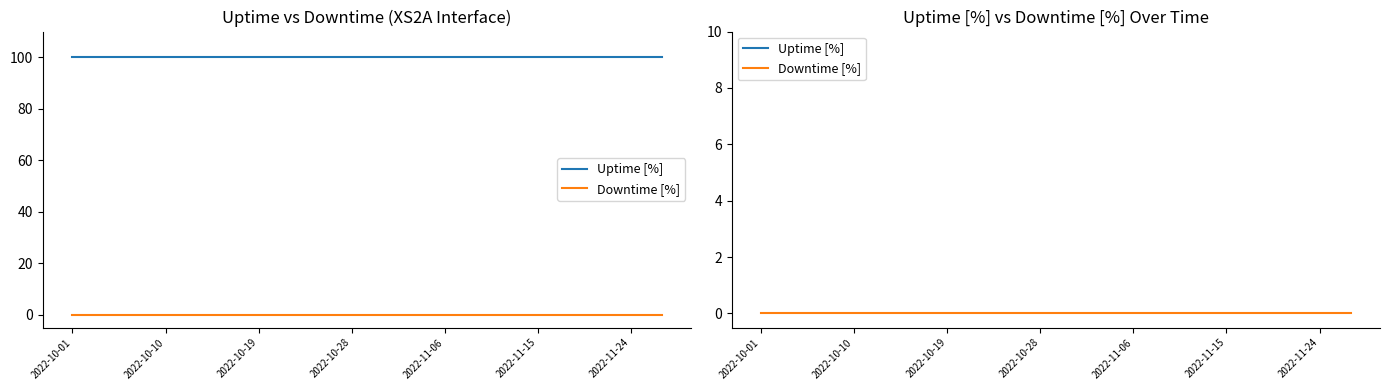

What is the difference between the highest and lowest values at 2022-10-01?

100